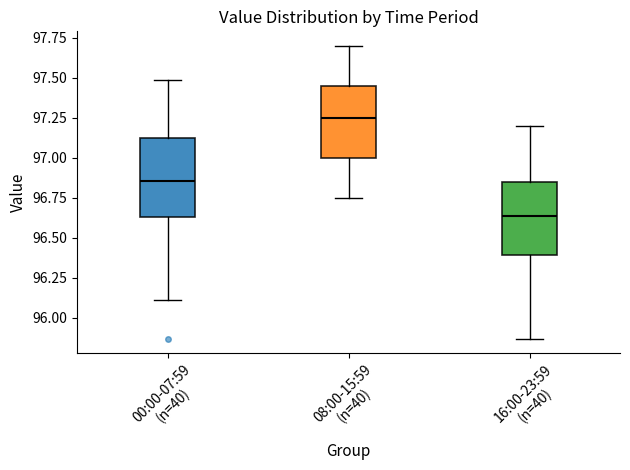

Where does the median line of the box for 00:00-07:59 (n=40) sit on the y-axis? The values are not printed on the chart, so give them approximately, as read against the axis.

96.85